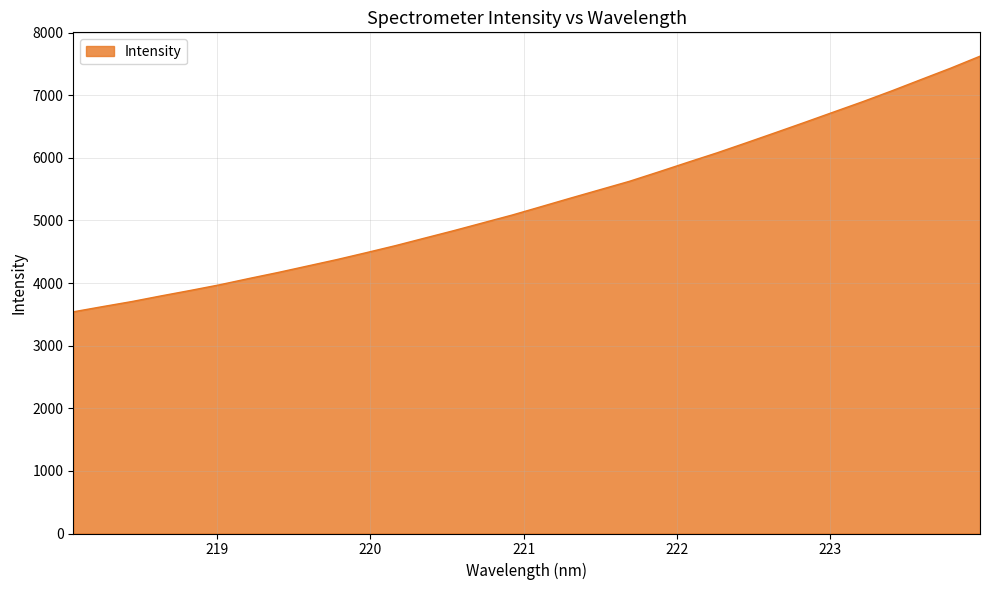

What is the maximum value shown in the chart?

7623.8